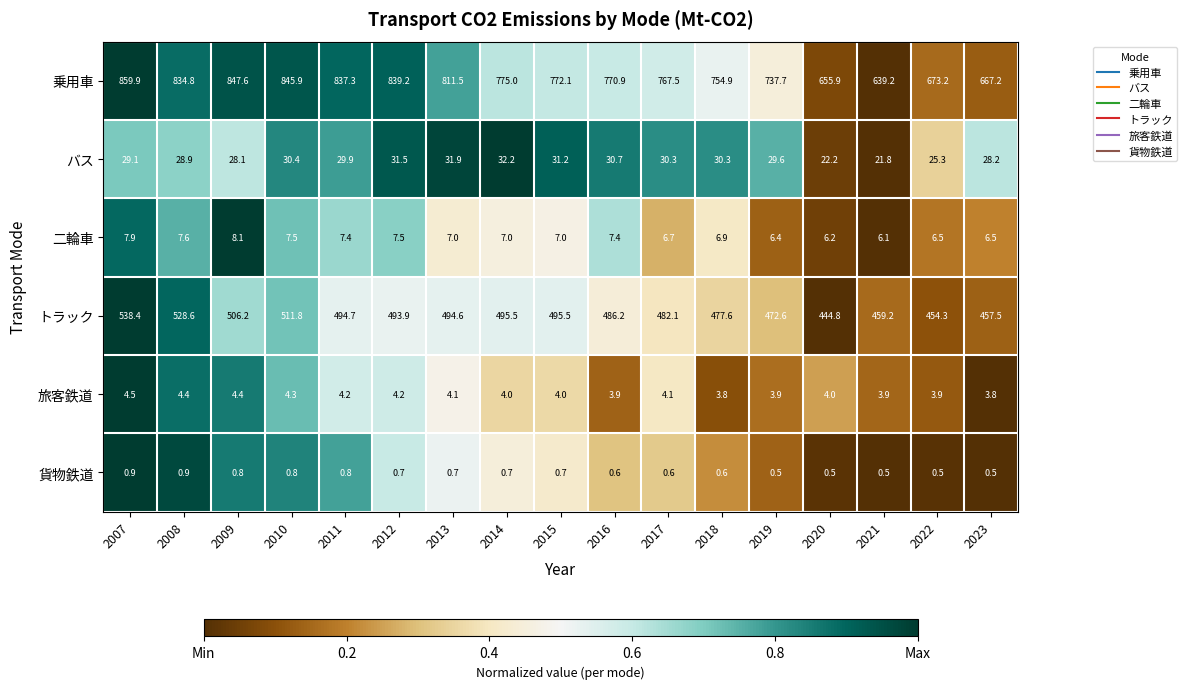

At 2007, list the series in order from smallest to largest.

貨物鉄道, 旅客鉄道, 二輪車, バス, トラック, 乗用車